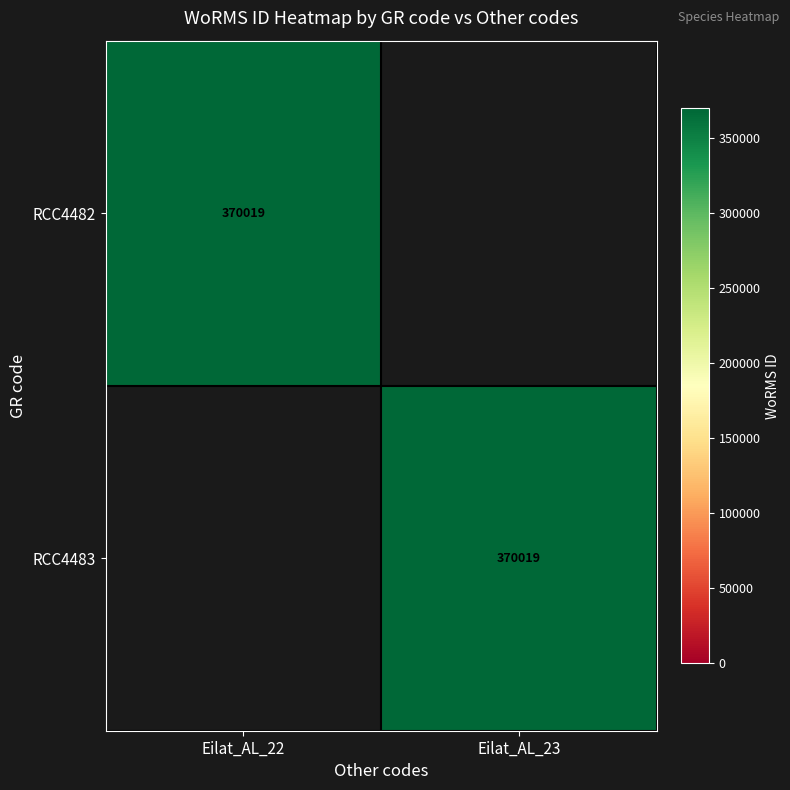

Is it true that RCC4483 equals 571892 at Eilat_AL_23?

False